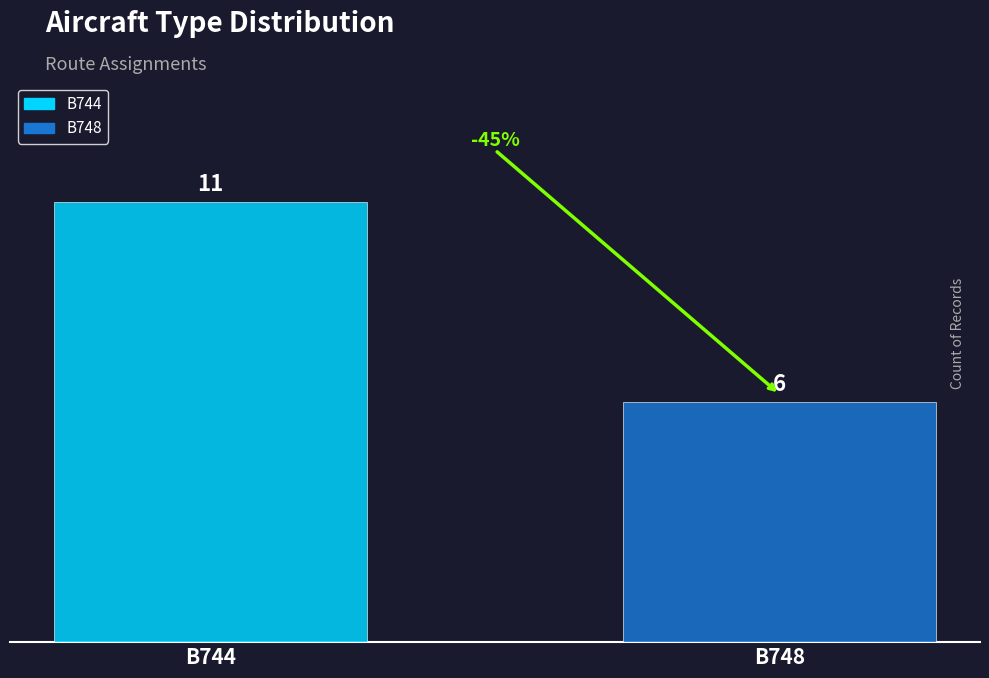

Rank the series by their maximum value, from highest to lowest.

B744, B748